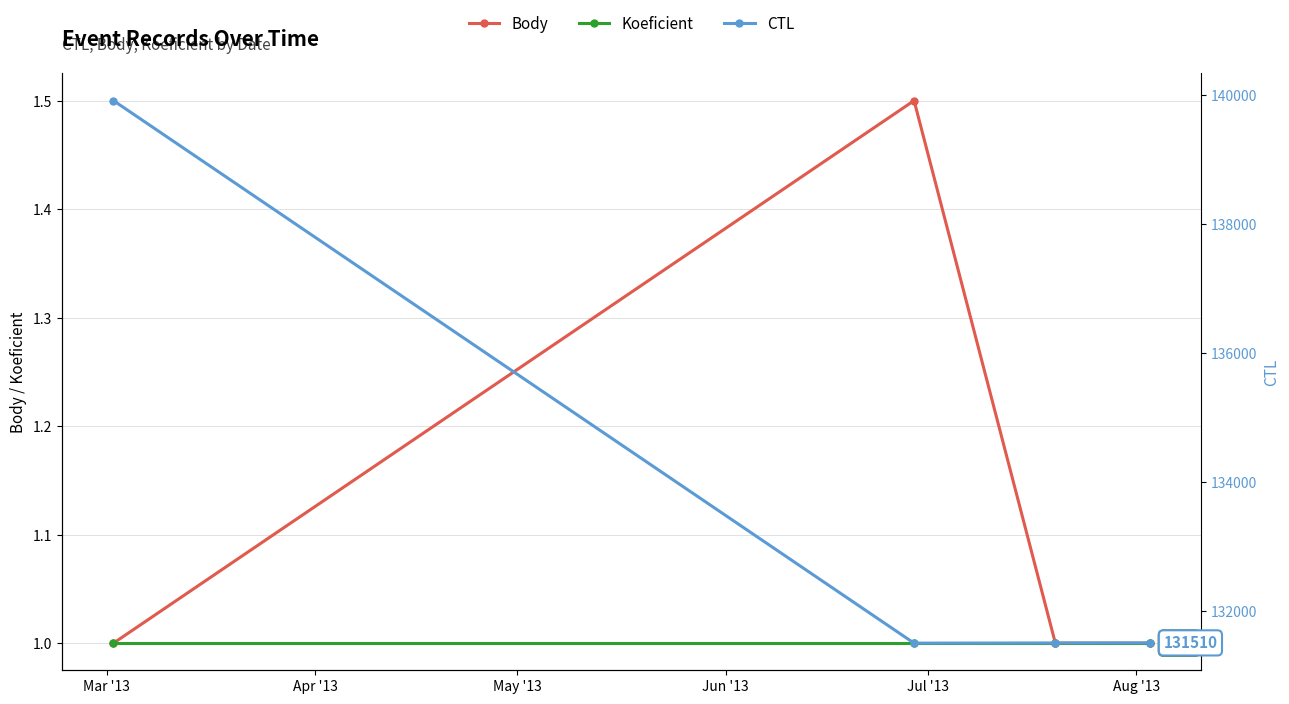

What is the difference between the second highest and second lowest values in the CTL series?

1.0